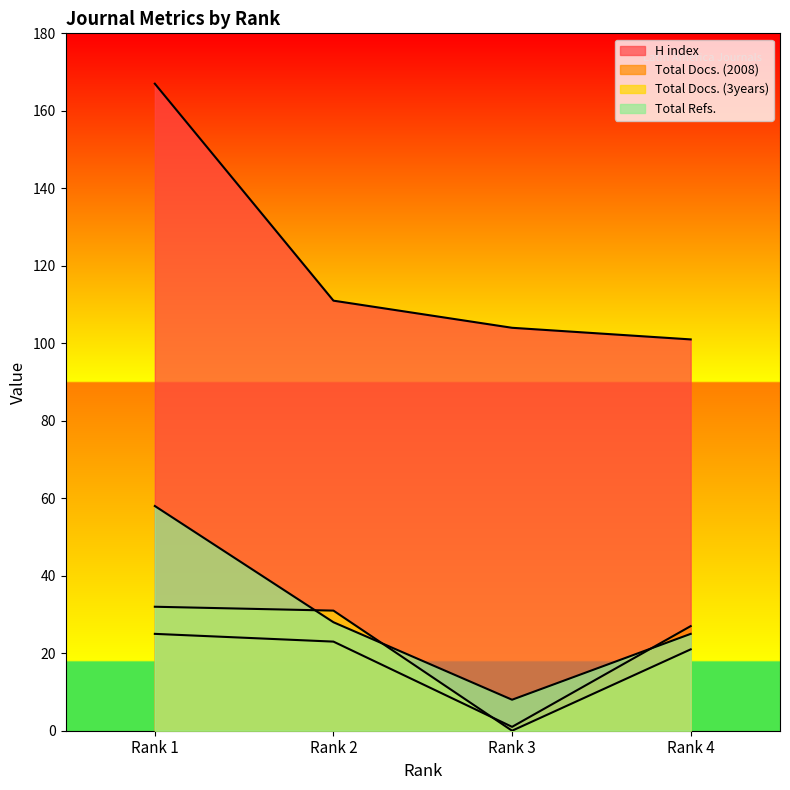

Between which two adjacent categories do Total Refs. and Total Docs. (3years) first intersect?

Rank 1 and Rank 2